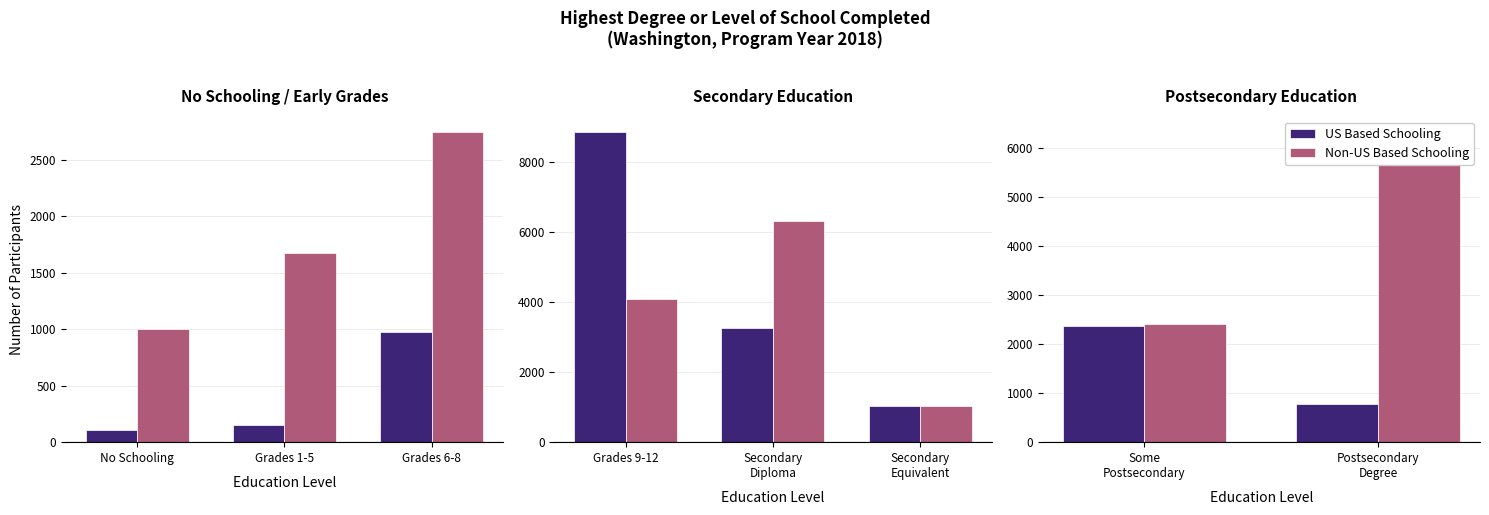

What is the label of the 2nd bar from the left?

Postsecondary Degree